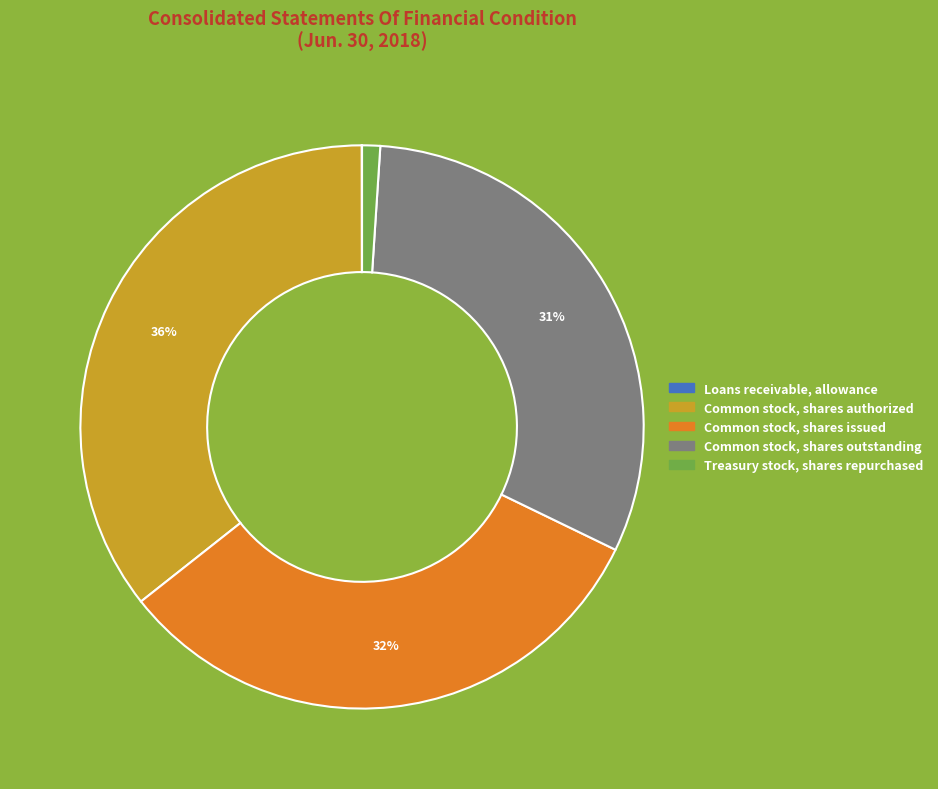

Is there a majority slice in this chart?

No